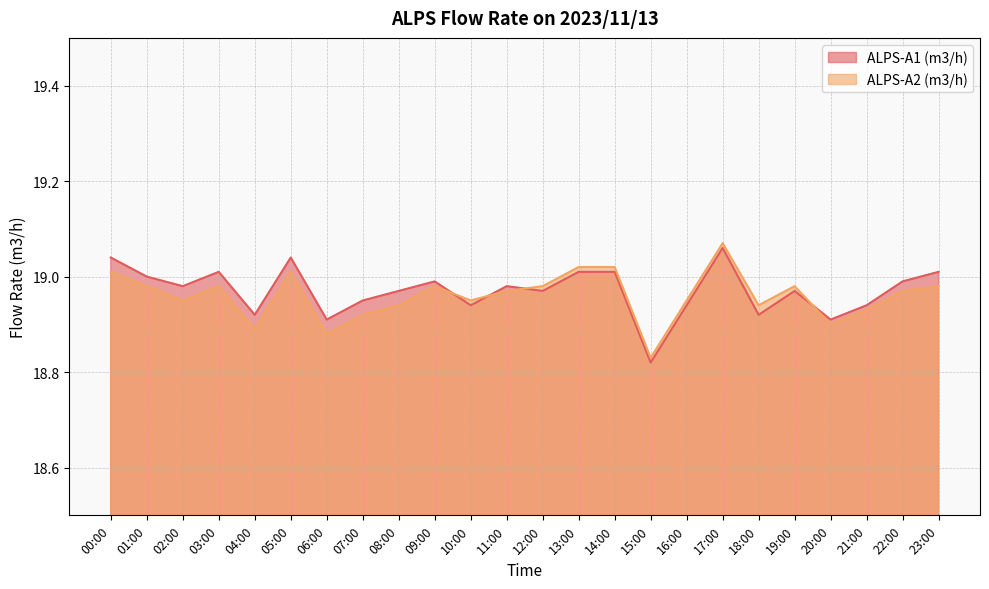

Reading left to right, list all the values displayed in this chart.

ALPS-A1 (m3/h): 19.0	19.0	19.0	19.0	18.9	19.0	18.9	18.9	19.0	19.0	18.9	19.0	19.0	19.0	19.0	18.8	18.9	19.1	18.9	19.0	18.9	18.9	19.0	19.0
ALPS-A2 (m3/h): 19.0	19.0	18.9	19.0	18.9	19.0	18.9	18.9	18.9	19.0	18.9	19.0	19.0	19.0	19.0	18.8	18.9	19.1	18.9	19.0	18.9	18.9	19.0	19.0